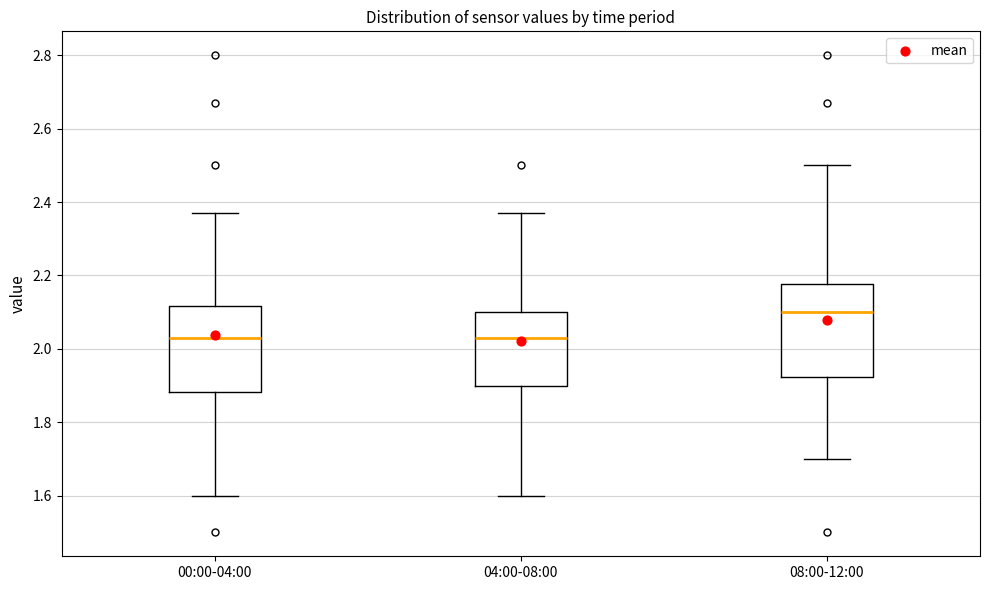

Reading left to right, read every box against the y-axis: the position of its median line, the range the box covers, and the ends of its whiskers. The values are not printed on the chart, so give them approximately, as read against the axis.

00:00-04:00: median 2.04, box 1.88 to 2.12, whiskers 1.60 to 2.38
04:00-08:00: median 2.04, box 1.90 to 2.10, whiskers 1.60 to 2.38
08:00-12:00: median 2.10, box 1.92 to 2.18, whiskers 1.70 to 2.50